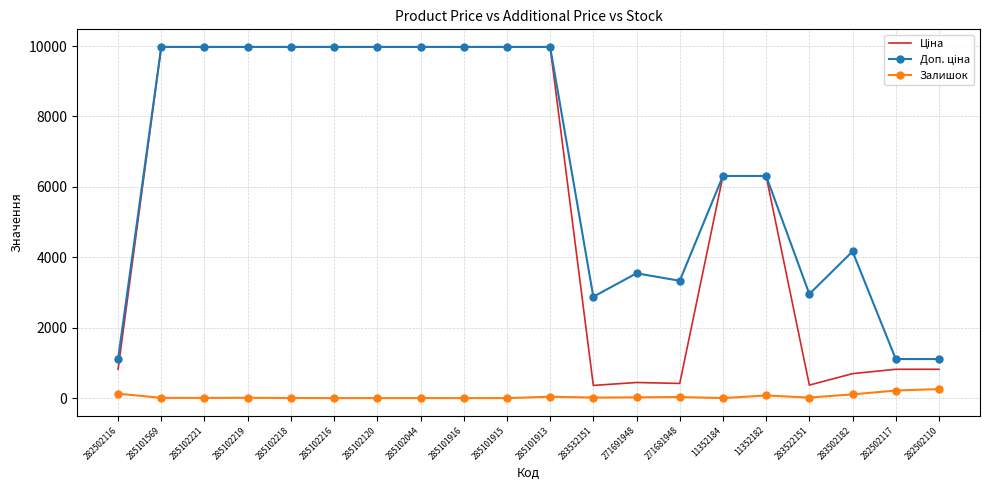

The Залишок series shows 15.0 at 283522151. True or false?

True